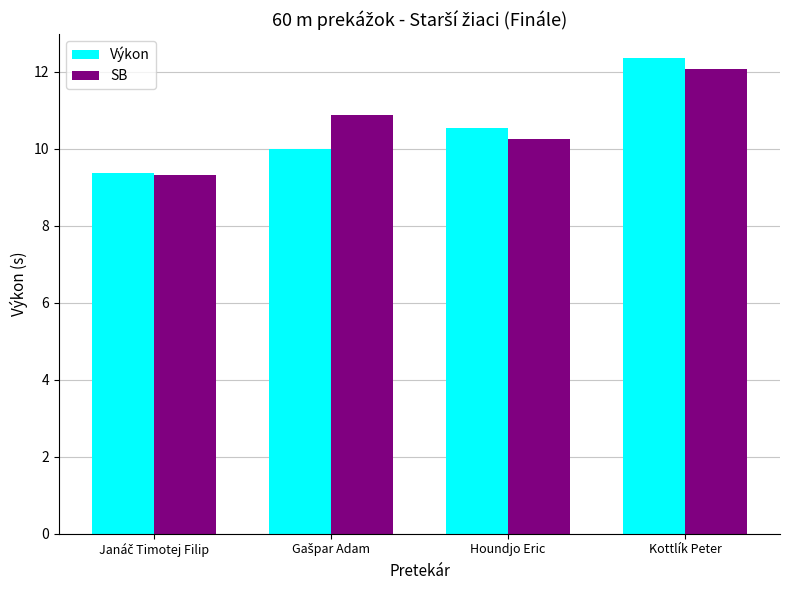

What is the value of the Výkon bar at the 3rd from the left?

10.5